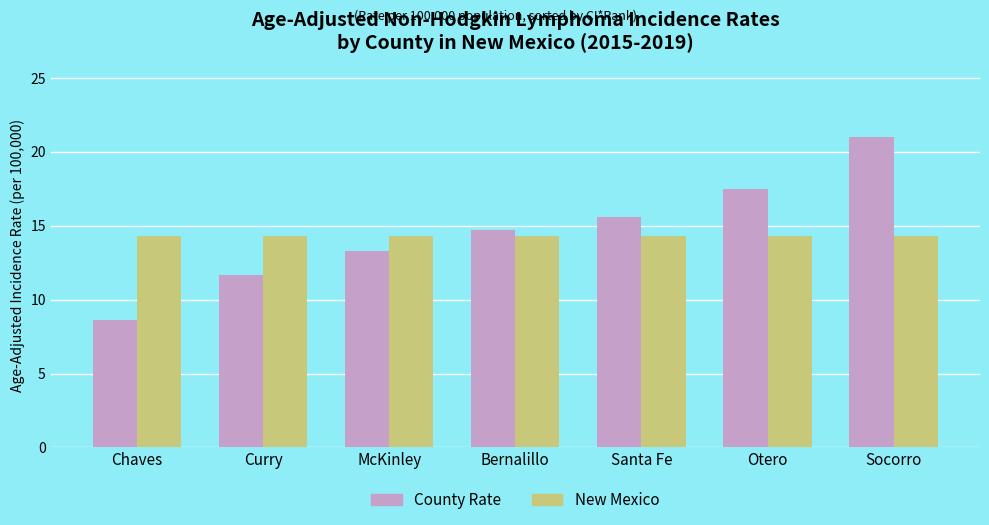

At which label does County Rate reach its peak?

Socorro